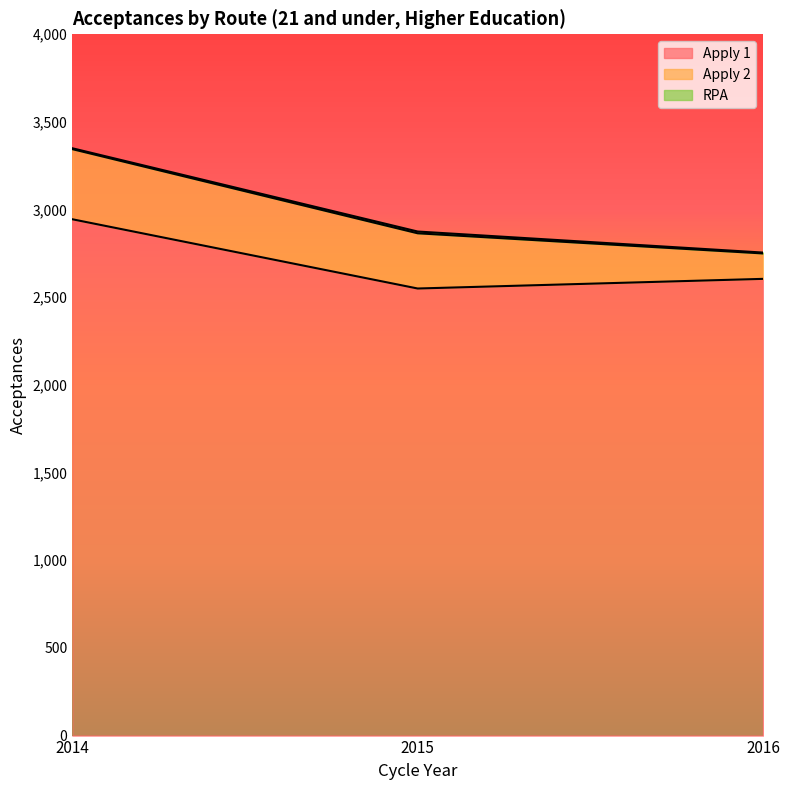

Rank the series at 2015 from lowest to highest value.

RPA, Apply 2, Apply 1